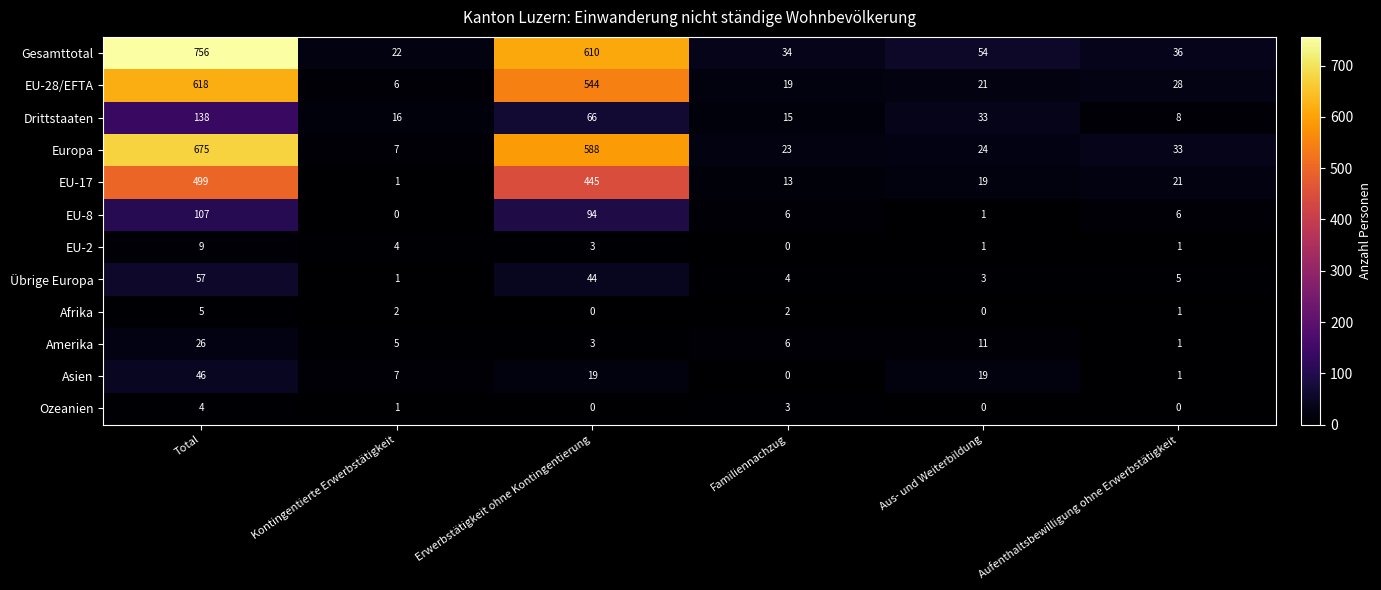

Is the value of Afrika at Kontingentierte Erwerbstätigkeit greater than the value of Drittstaaten at Erwerbstätigkeit ohne Kontingentierung?

No